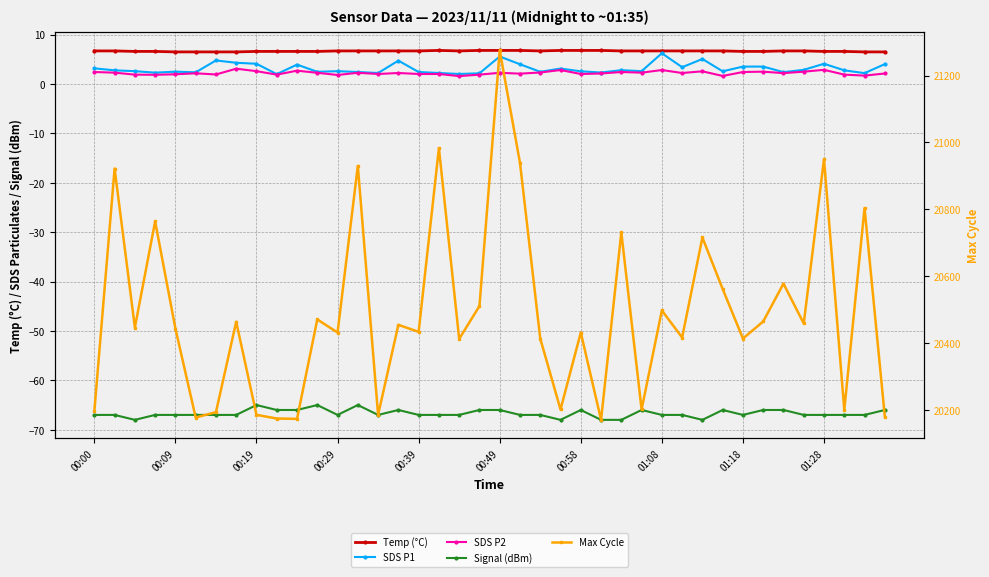

Rank the categories by Temp (°C) value from lowest to highest.

00:39, 00:49, 00:58, 01:08, 38, 39, 00:19, 00:29, 01:18, 01:28, 10, 11, 32, 33, 36, 37, 00:00, 00:09, 12, 13, 14, 15, 16, 18, 22, 26, 27, 28, 29, 30, 31, 34, 35, 17, 19, 20, 21, 23, 24, 25